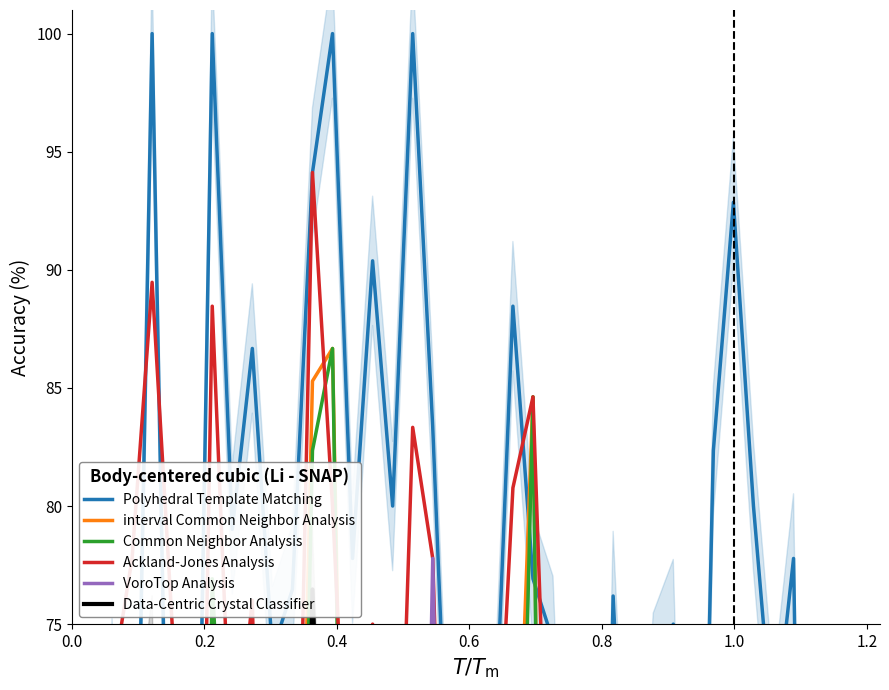

The value of Polyhedral Template Matching at 0.8 is 55.6. True or false?

True